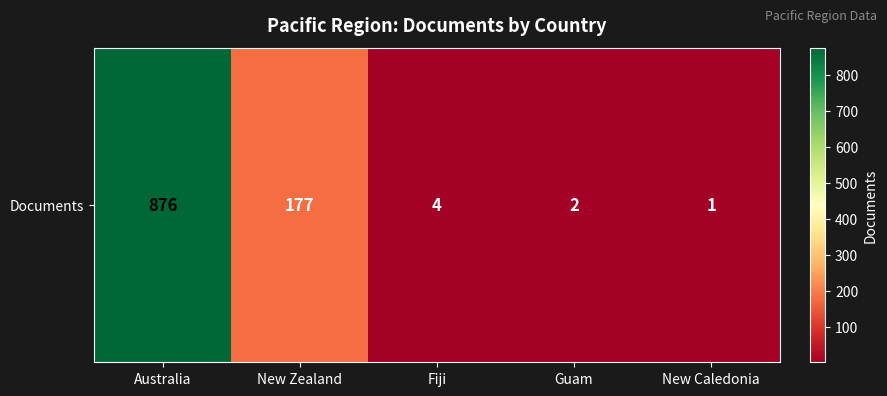

What is the sum of all values?

1060